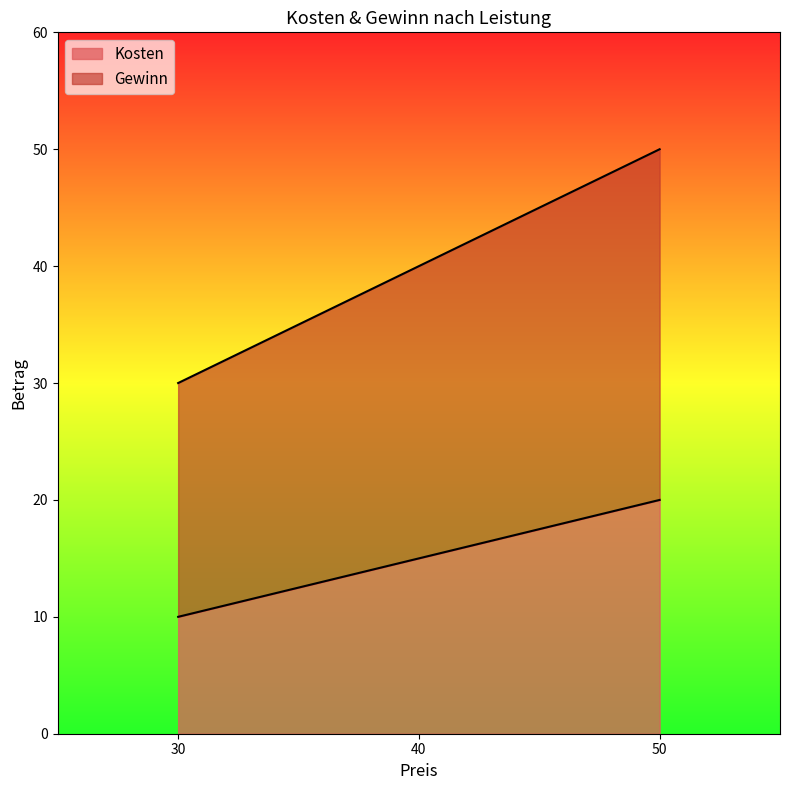

At which category is the sum across all series the highest?

50